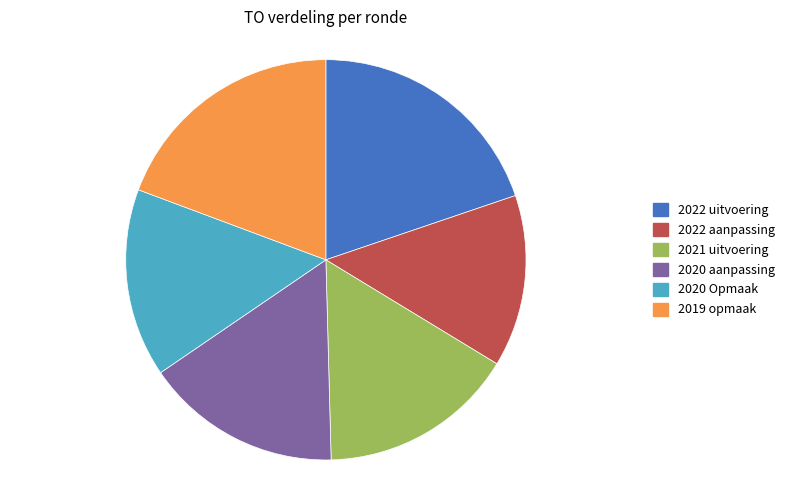

Which category has the smallest portion of the pie?

2022 aanpassing